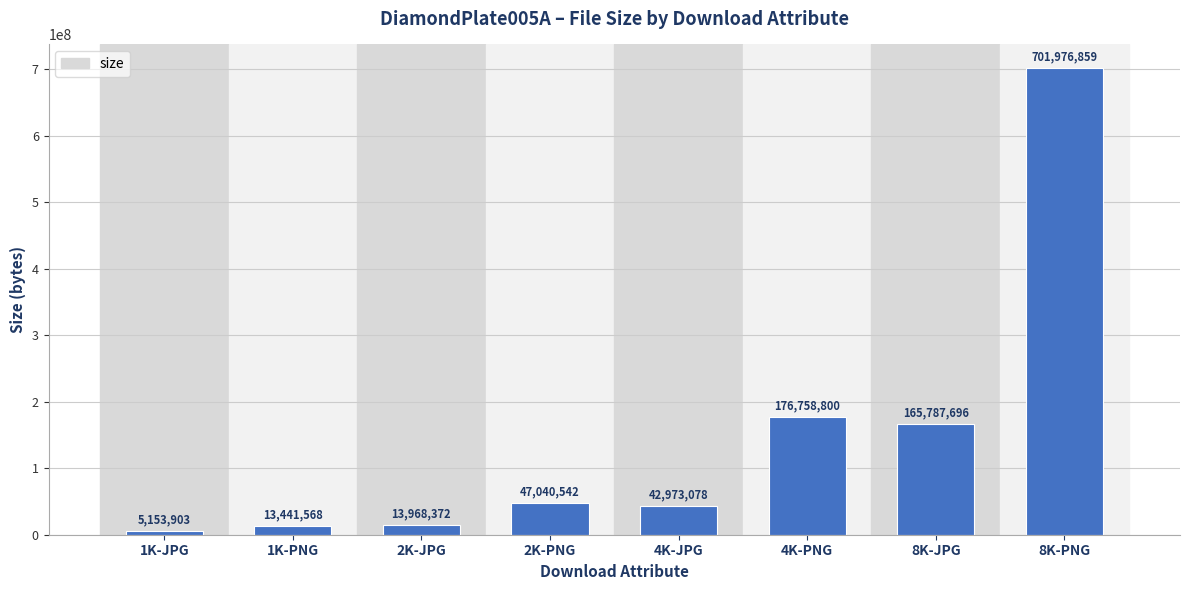

The value at 2K-PNG is 47040542. True or false?

True